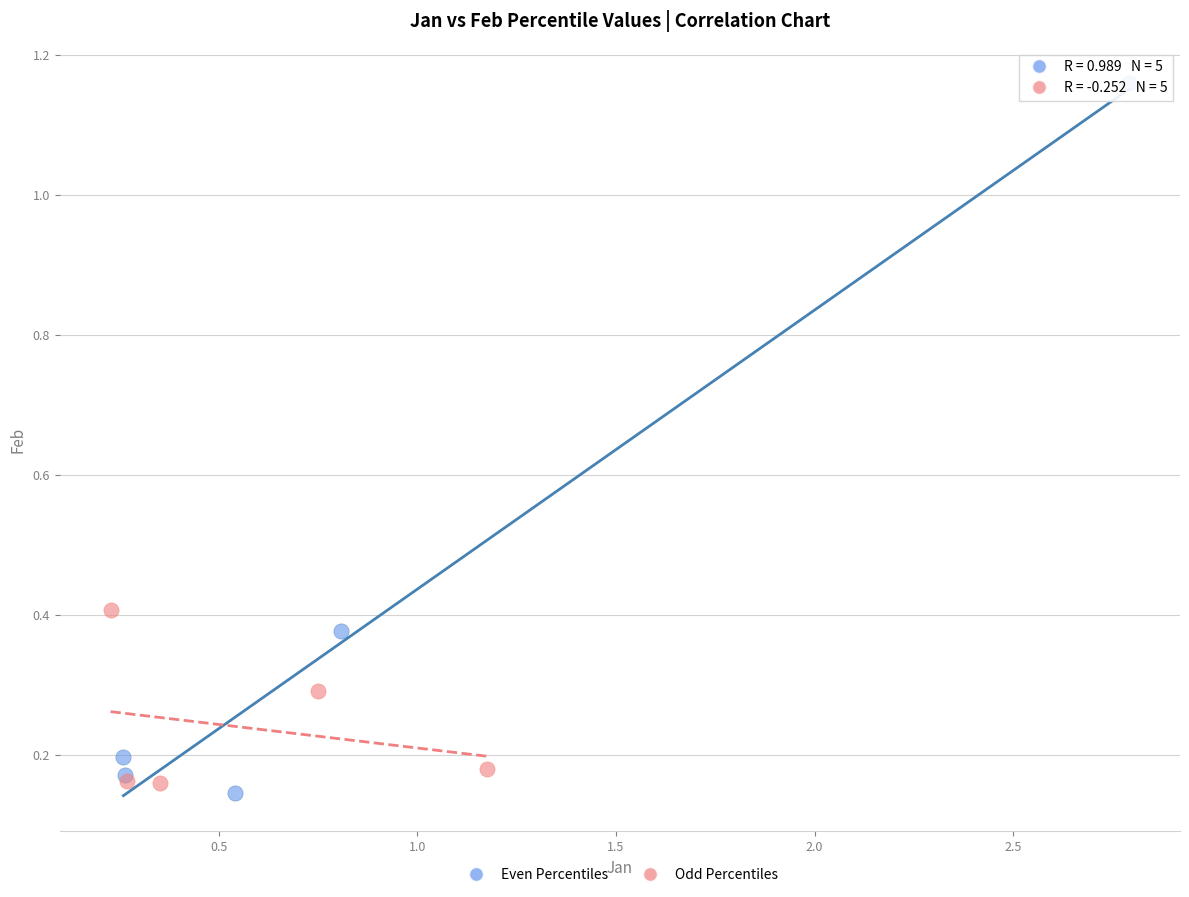

Which series reaches the maximum Y coordinate?

Even Percentiles